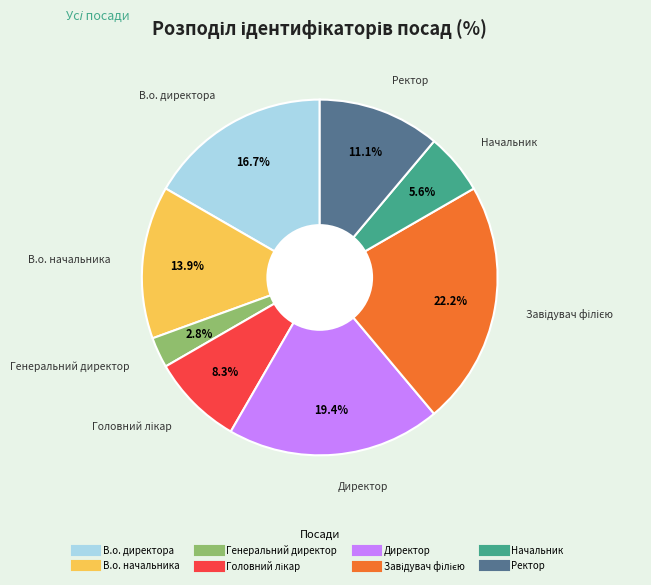

How many segments does this pie chart have?

8